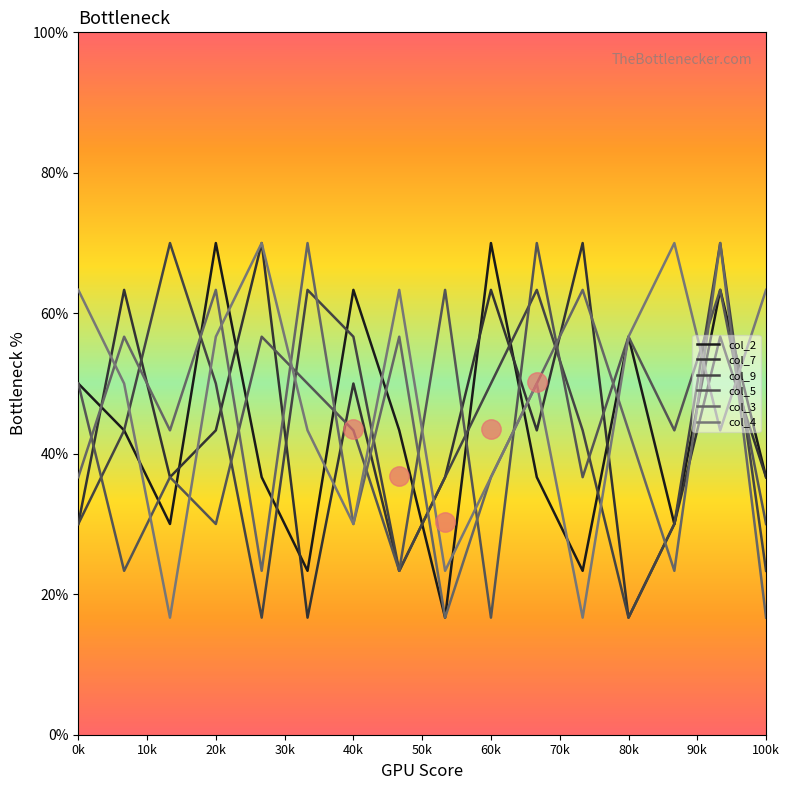

What are all the series names shown in the legend?

col_2, col_7, col_9, col_5, col_3, col_4